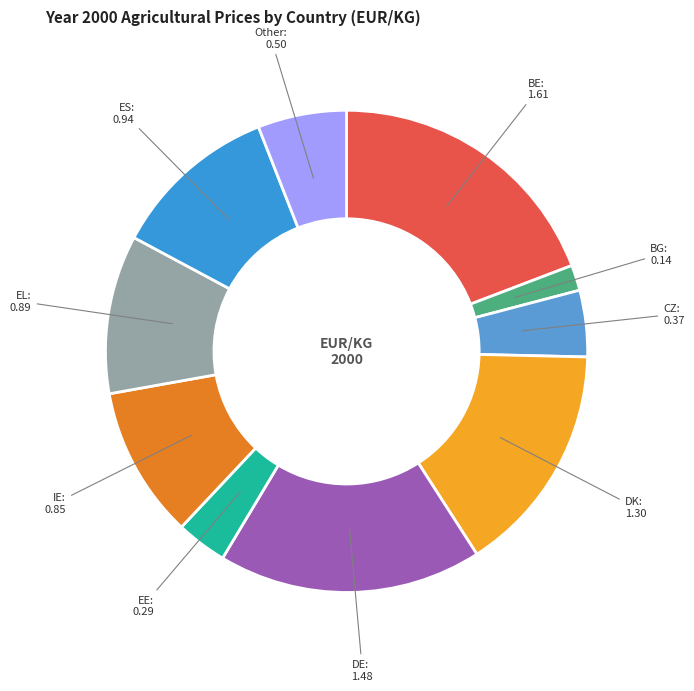

Count the number of slices in the pie.

10